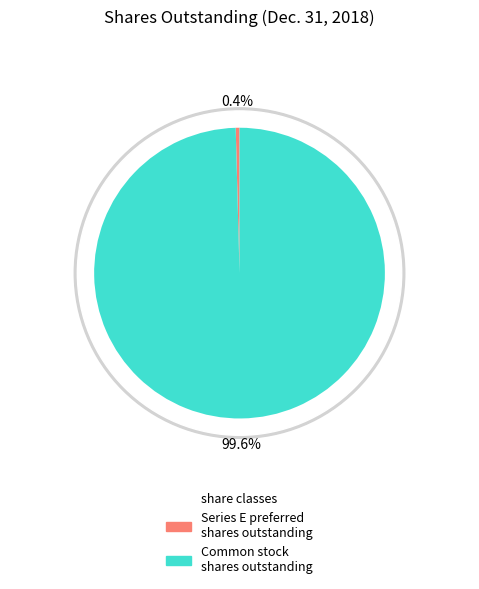

Does Series E preferred stock, shares outstanding account for over 50% of the chart?

No